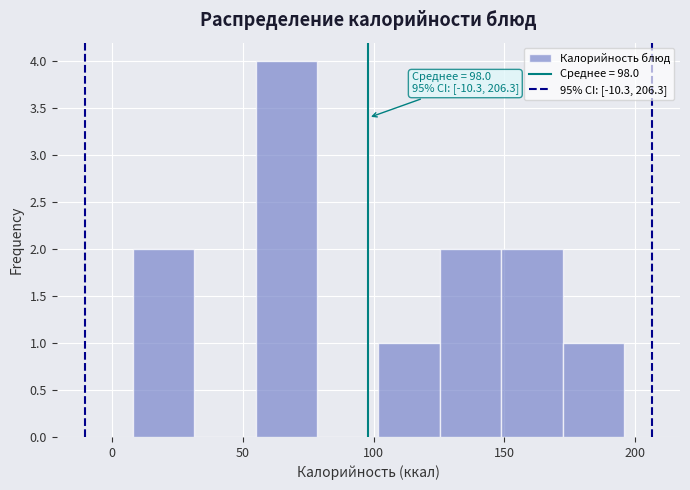

Which range on the x-axis has the tallest bar?

55 to 80